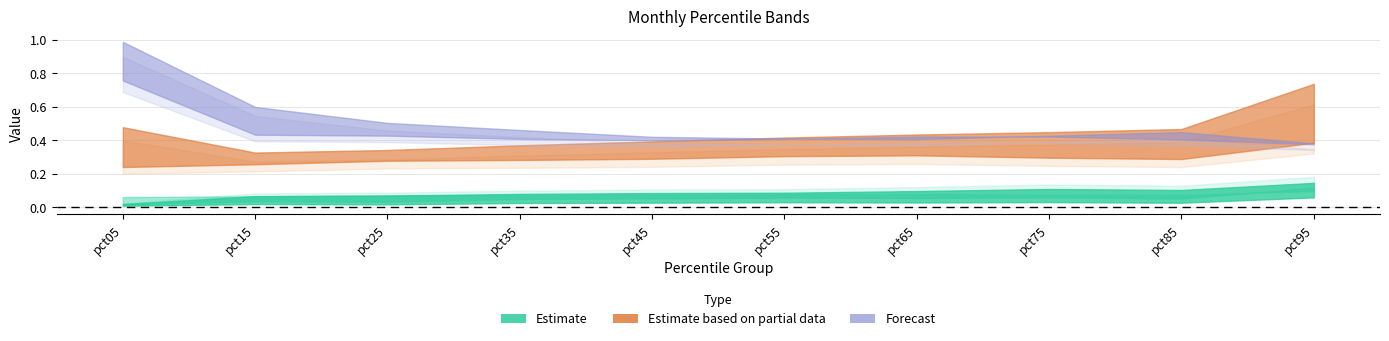

Is this an area chart (filled region under the line)?

No